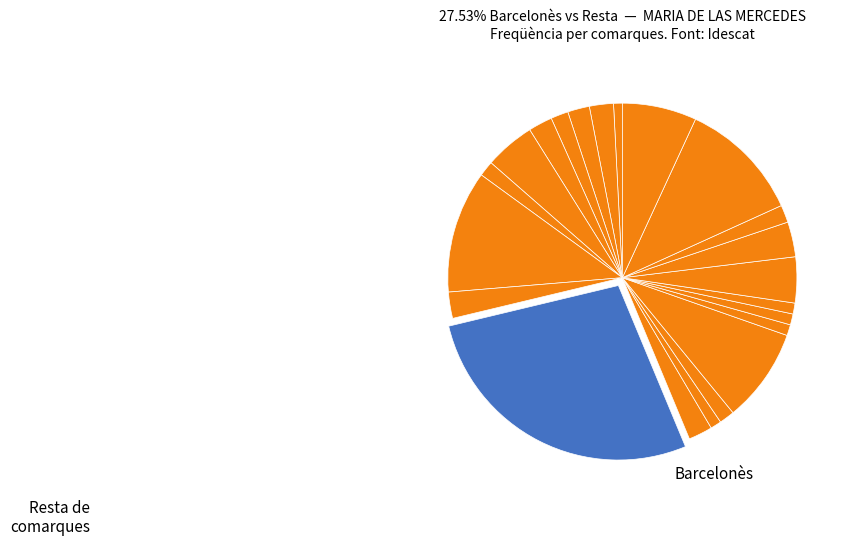

Count the number of slices in the pie.

22